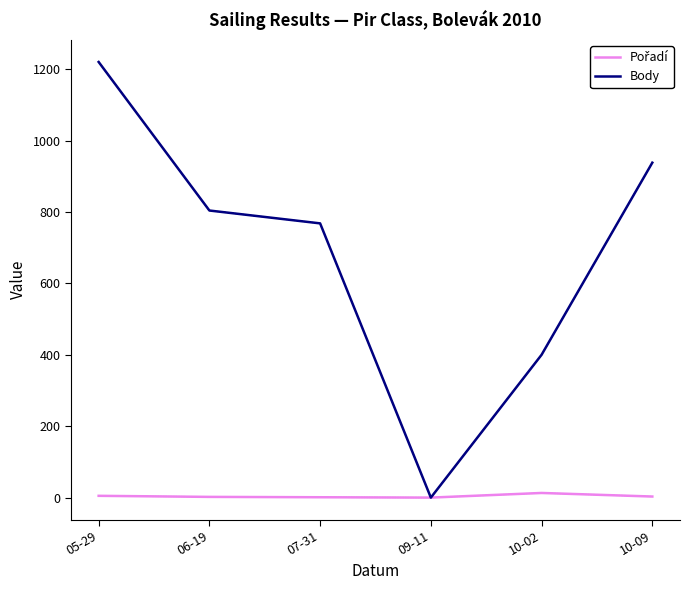

What is the sum of all Pořadí values?

24